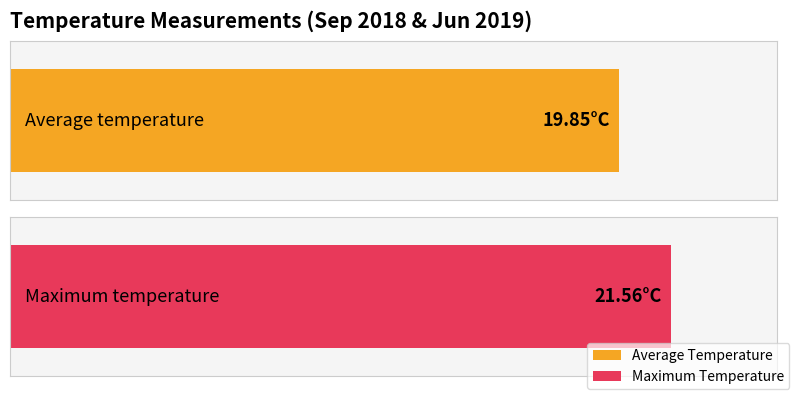

Where is the data nearest to the value 19?

20